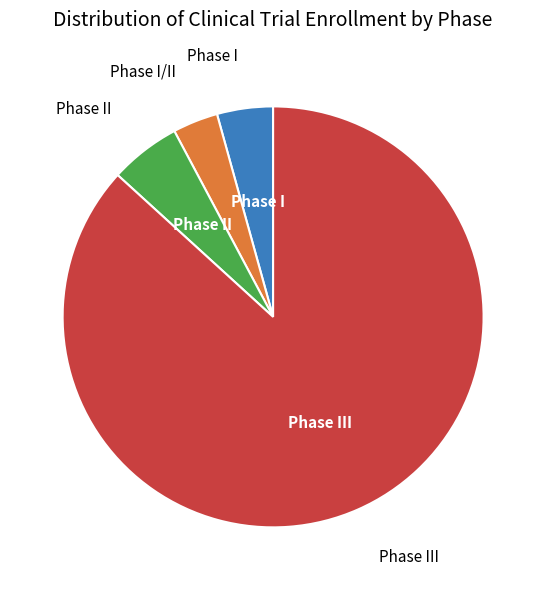

Which category has the biggest portion of the pie?

Phase III